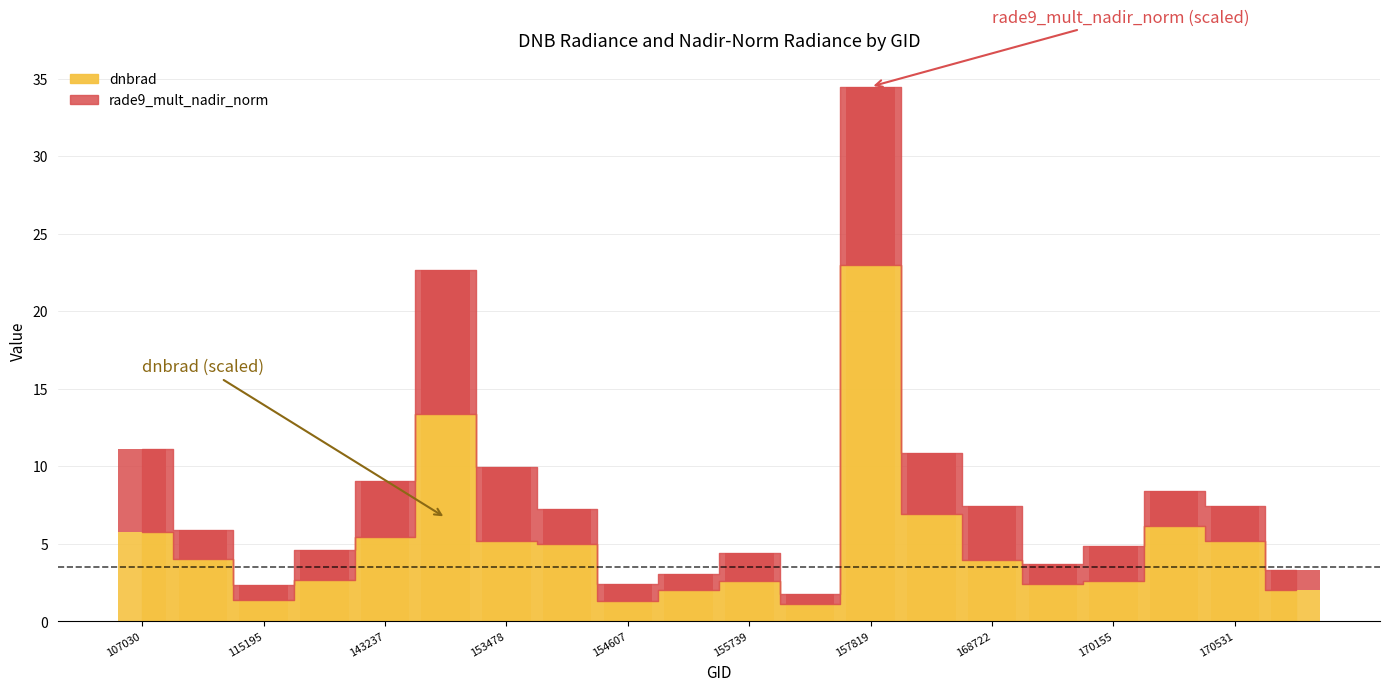

What value does the dnbrad series have at 115195?

1.4